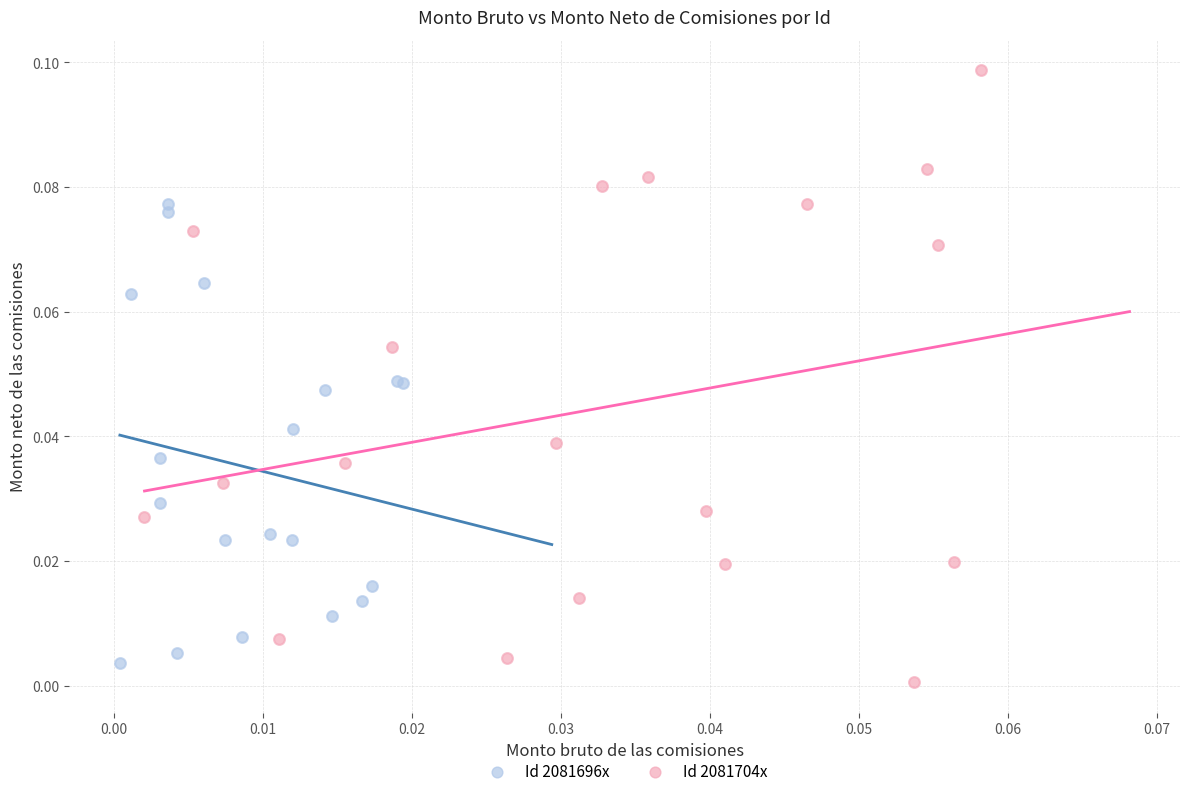

Which series has the largest Y range (max minus min)?

Id 2081704x